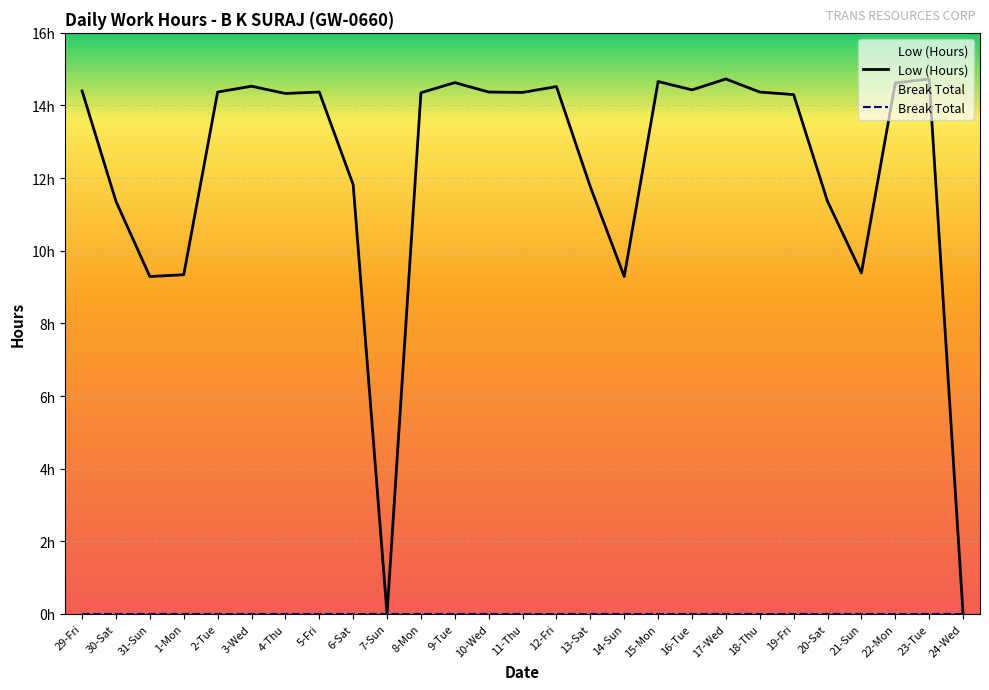

Which has a higher value, 14-Sun or 12-Fri?

12-Fri